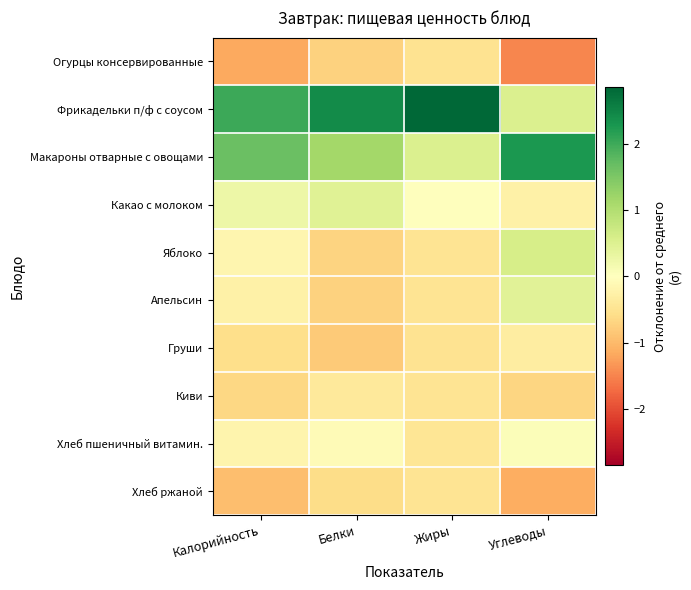

Rank the series at Белки from lowest to highest value.

Груши, Огурцы консервированные, Апельсин, Яблоко, Хлеб ржаной, Киви, Хлеб пшеничный витамин., Какао с молоком, Макароны отварные с овощами, Фрикадельки п/ф с соусом